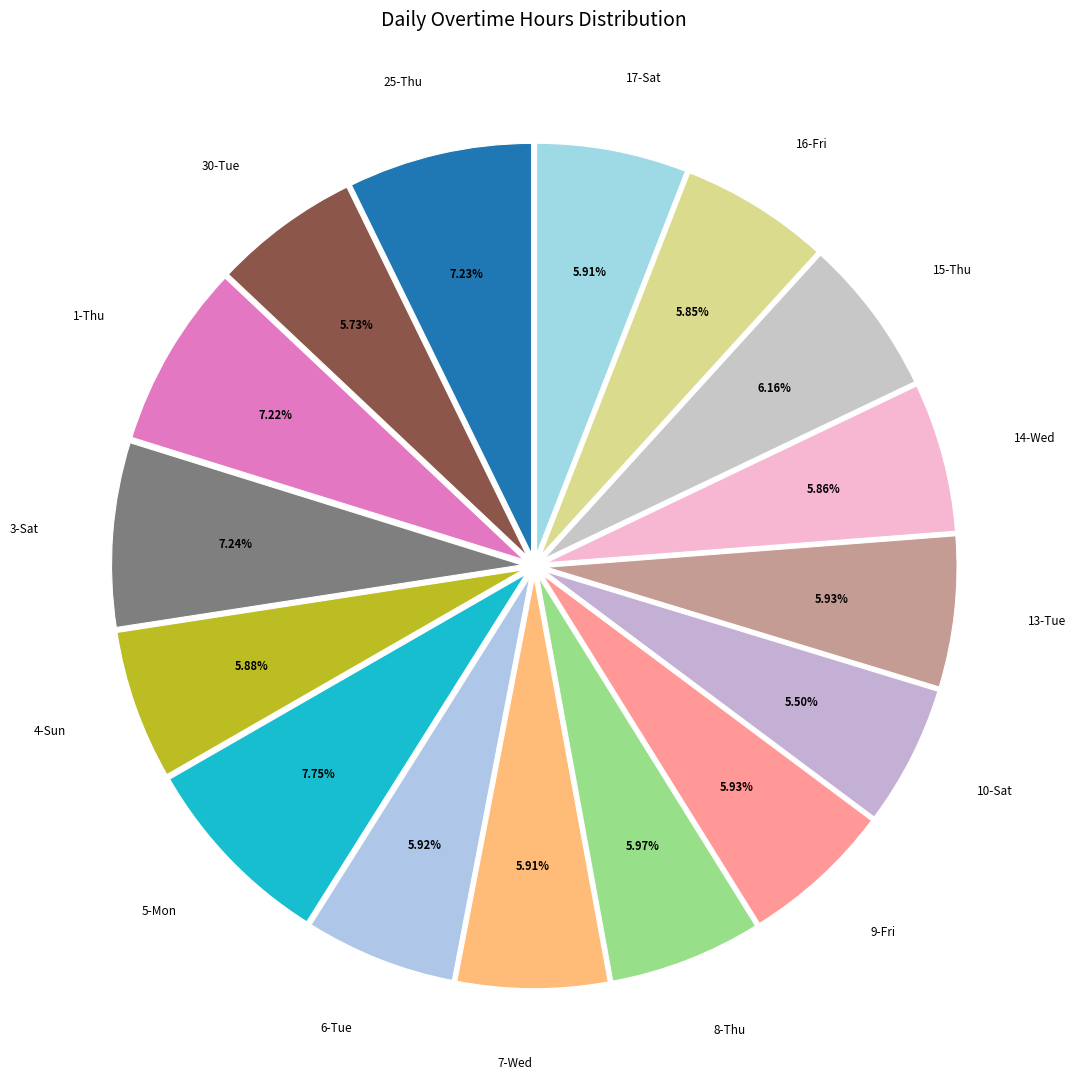

Is it true that 25-Thu is 1% of the pie?

False